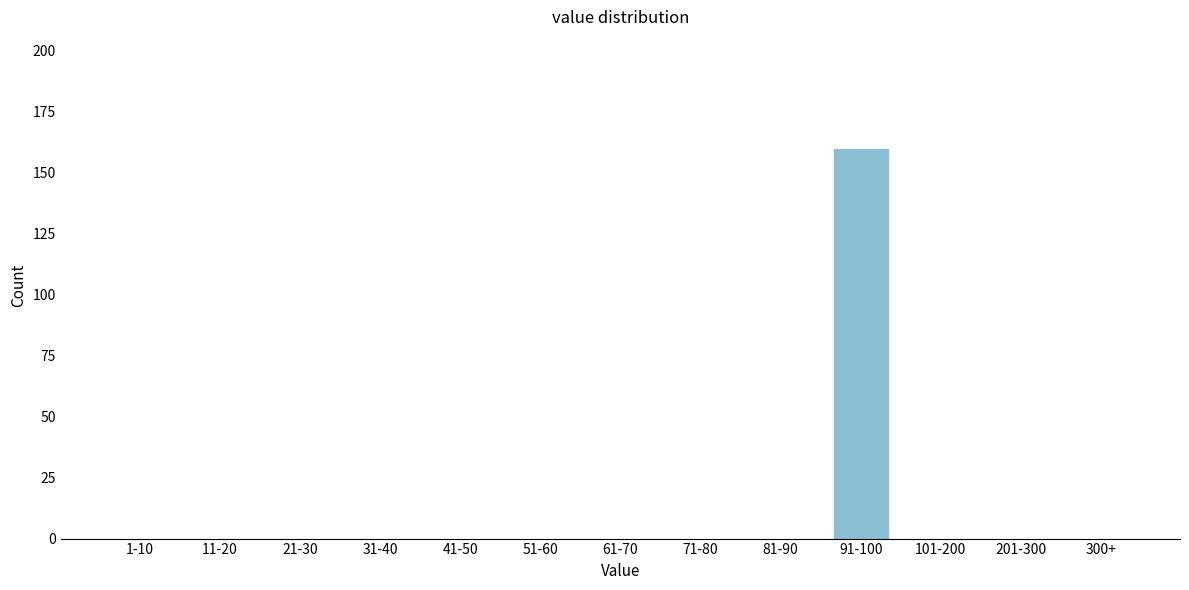

Reading left to right, list all the values displayed in this chart.

1-10=0	11-20=0	21-30=0	31-40=0	41-50=0	51-60=0	61-70=0	71-80=0	81-90=0	91-100=160	101-200=0	201-300=0	300+=0